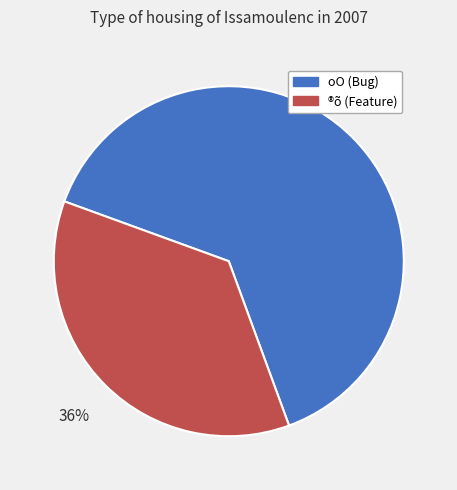

The oO (Bug) slice represents 64% of the pie. True or false?

True